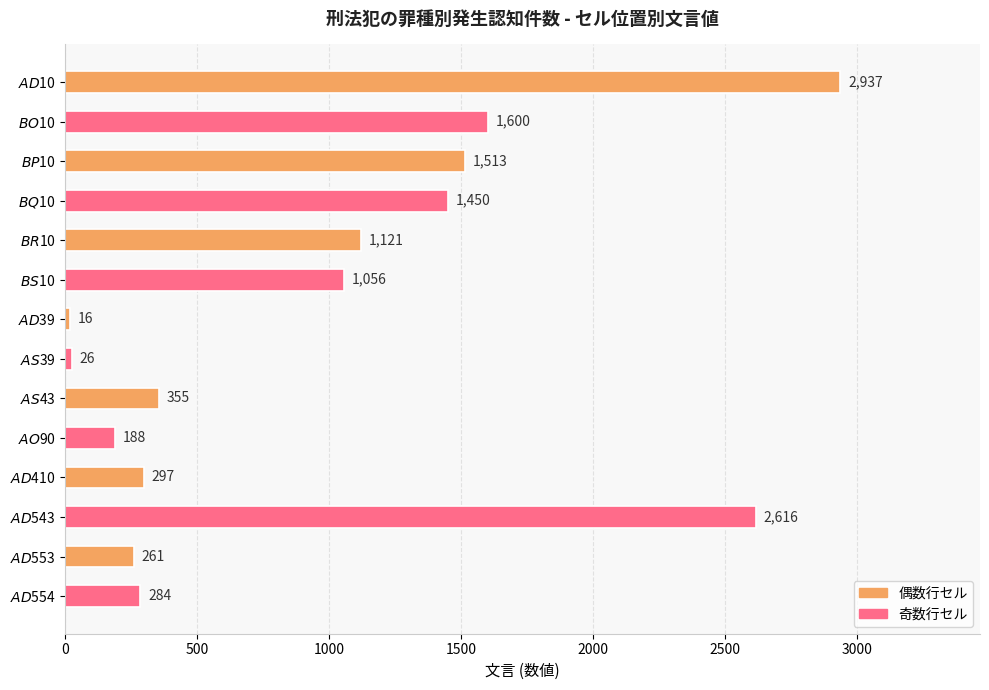

List the labels in order of value, smallest first.

$AD$39, $AS$39, $AO$90, $AD$553, $AD$554, $AD$410, $AS$43, $BS$10, $BR$10, $BQ$10, $BP$10, $BO$10, $AD$543, $AD$10